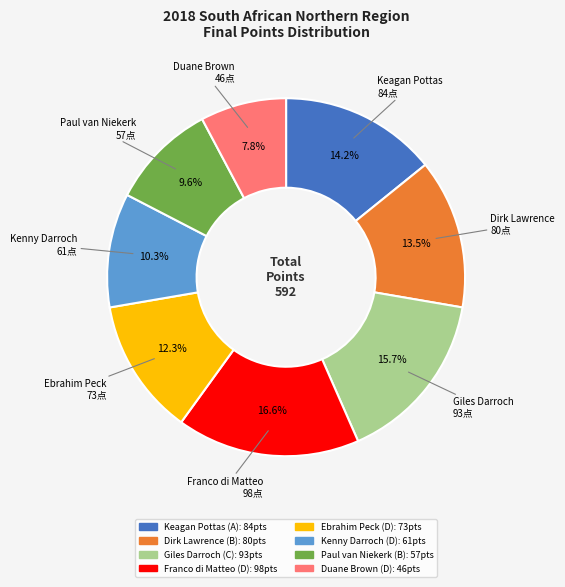

Between Dirk Lawrence (B) and Kenny Darroch (D), which is larger?

Dirk Lawrence (B)